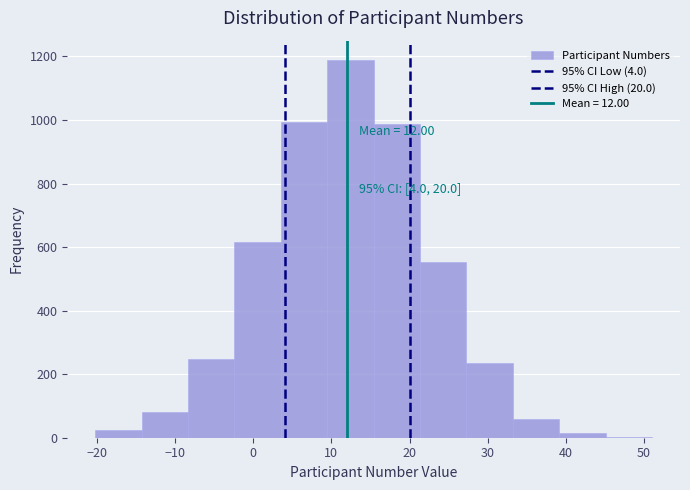

Over which range of the x-axis is the bar tallest?

9 to 15